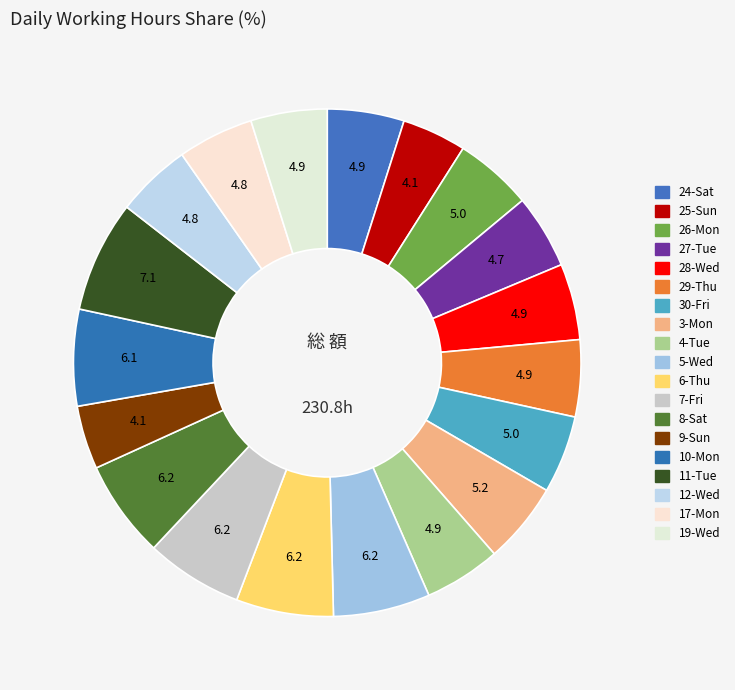

To the nearest percent, what portion does 24-Sat represent?

5%